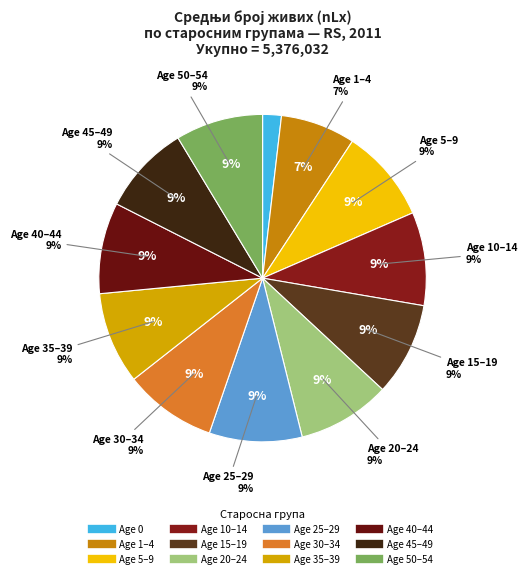

To the nearest percent, what is the combined percentage of 0 and 5–9?

11%